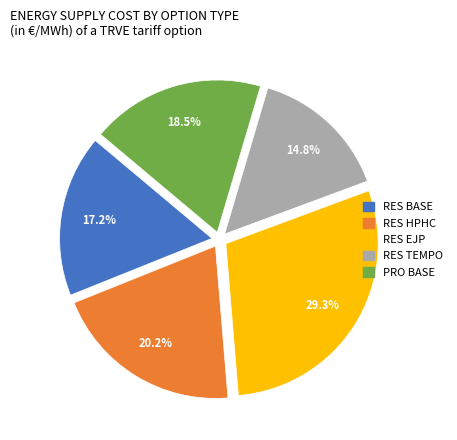

Is there a majority slice in this chart?

No